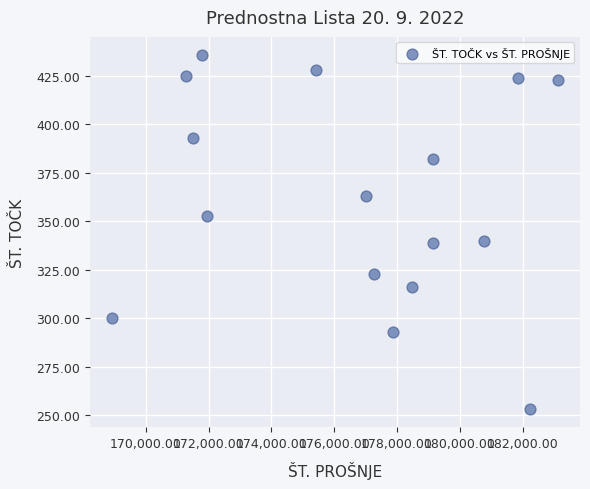

What is the range of Y values (max minus min)?

183